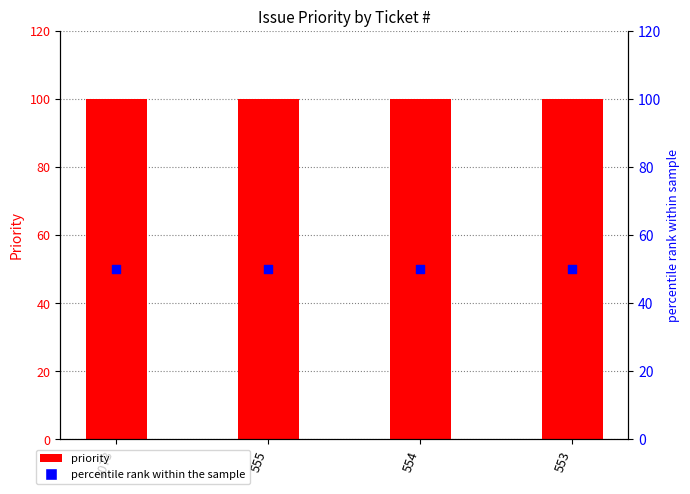

What is the total value across all series at 555?

150